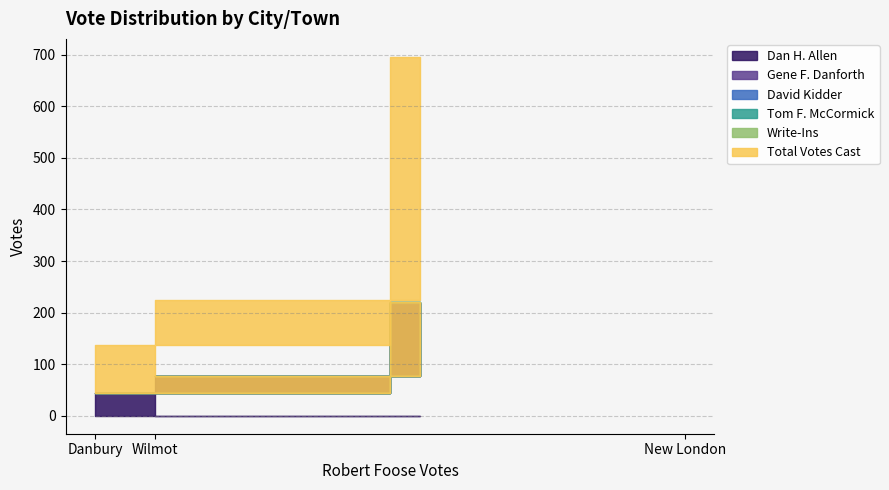

What is the maximum value for Total Votes Cast?

475